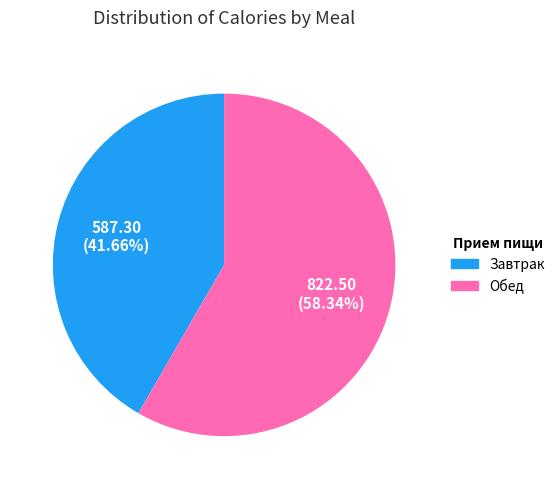

Rank the categories by value from lowest to highest.

Завтрак, Обед